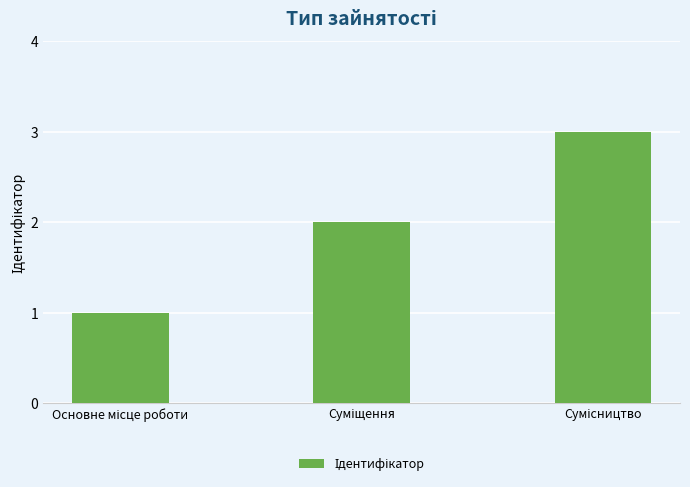

What is the maximum value shown in the chart?

3